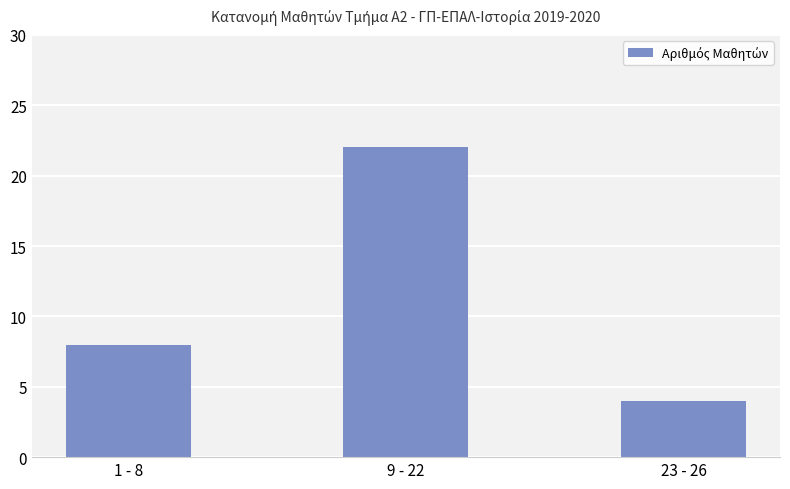

The value at 9 - 22 is 22. True or false?

True